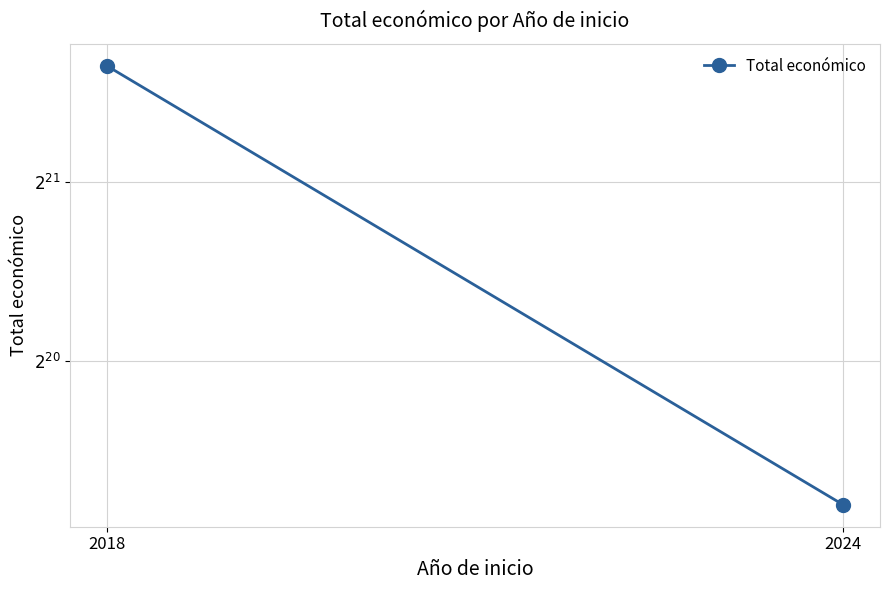

Reading left to right, transcribe all the data shown in this chart.

3288238	599211